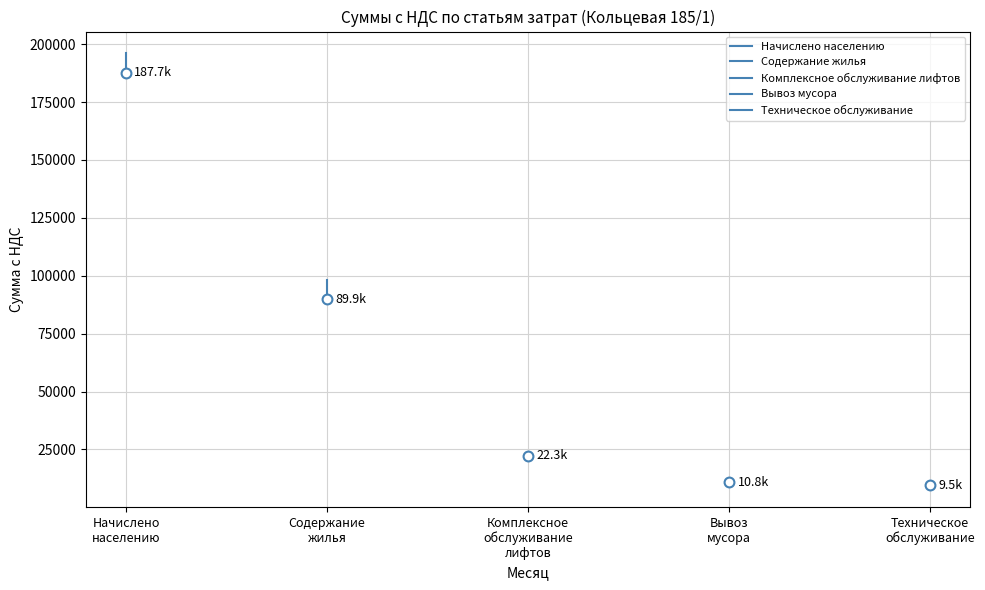

Which series has the widest spread of Y values?

Содержание жилья